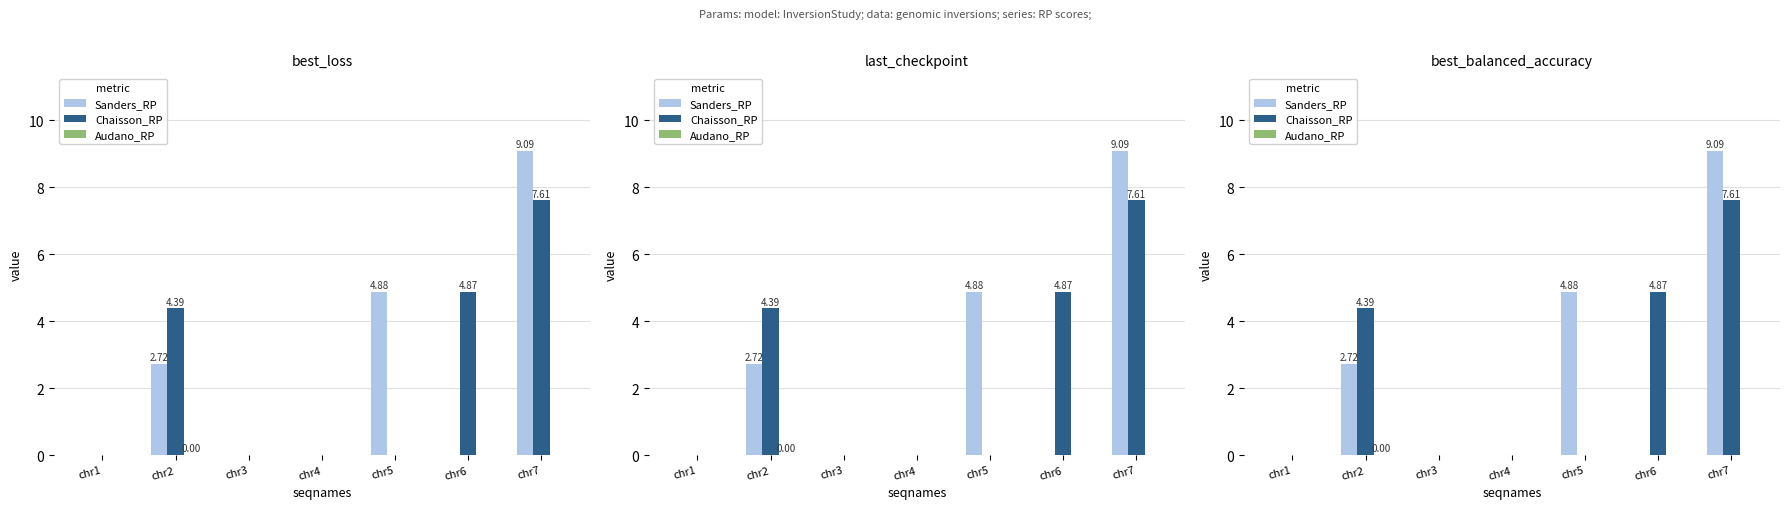

Reading right to left, transcribe all the data shown in this chart.

Sanders_RP: 9.1	0.0	4.9	0.0	0.0	2.7	0.0
Chaisson_RP: 7.6	4.9	0.0	0.0	0.0	4.4	0.0
Audano_RP: 0.0	0.0	0.0	0.0	0.0	0.0	0.0